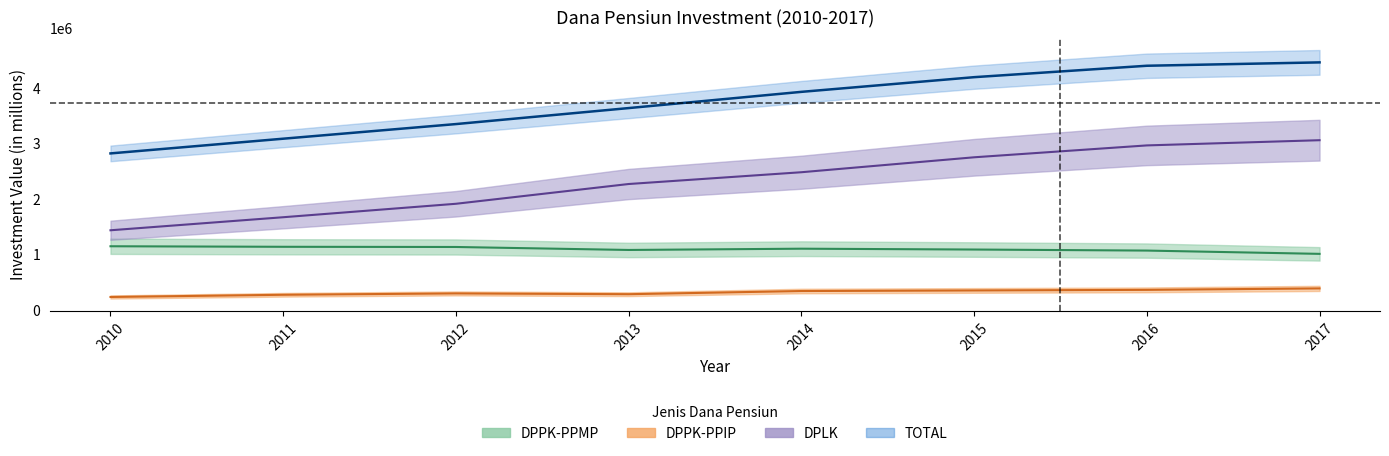

What are all the series names shown in the legend?

DPPK-PPMP, DPPK-PPIP, DPLK, TOTAL